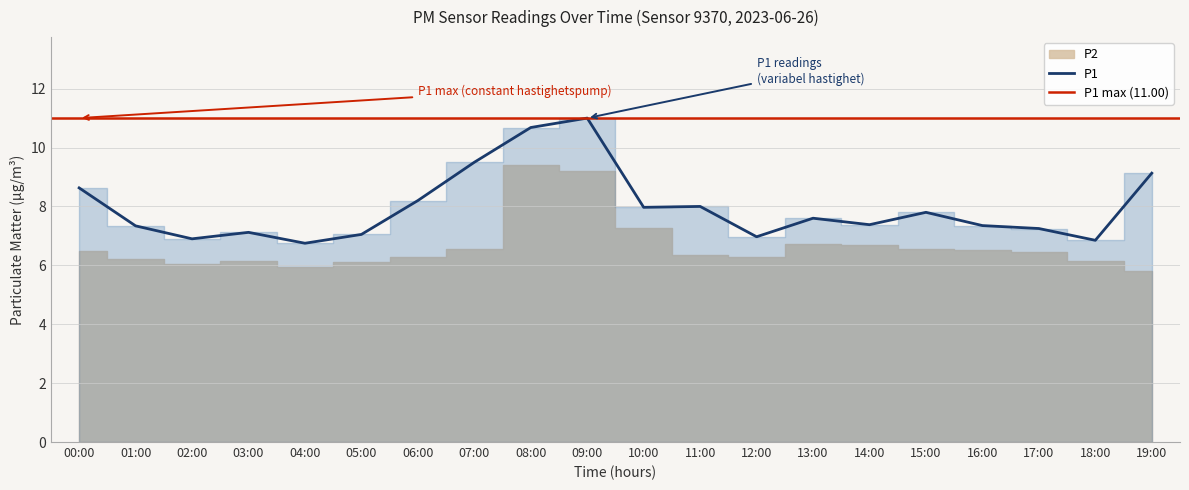

The value at 15:00 is 7.8. True or false?

True